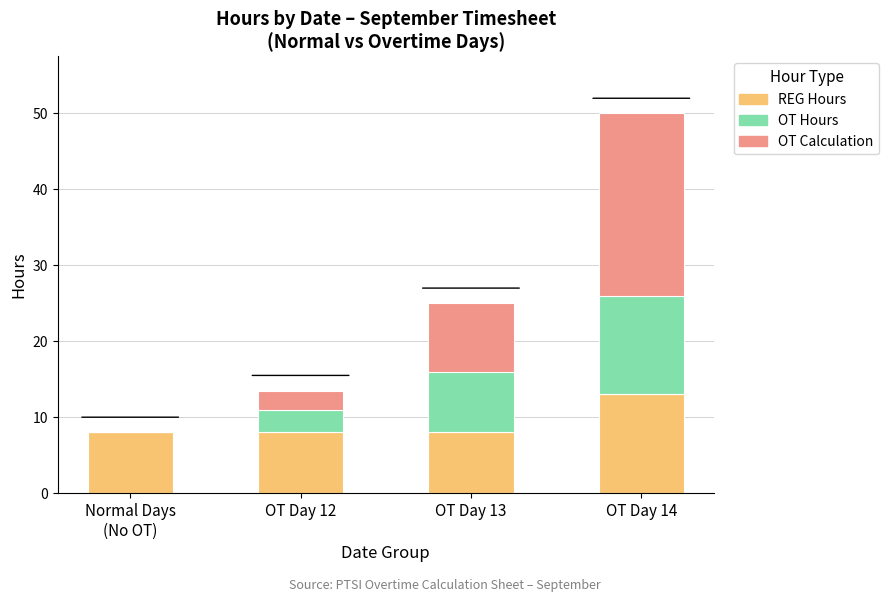

What are all the series names shown in the legend?

REG Hours, OT Hours, OT Calculation